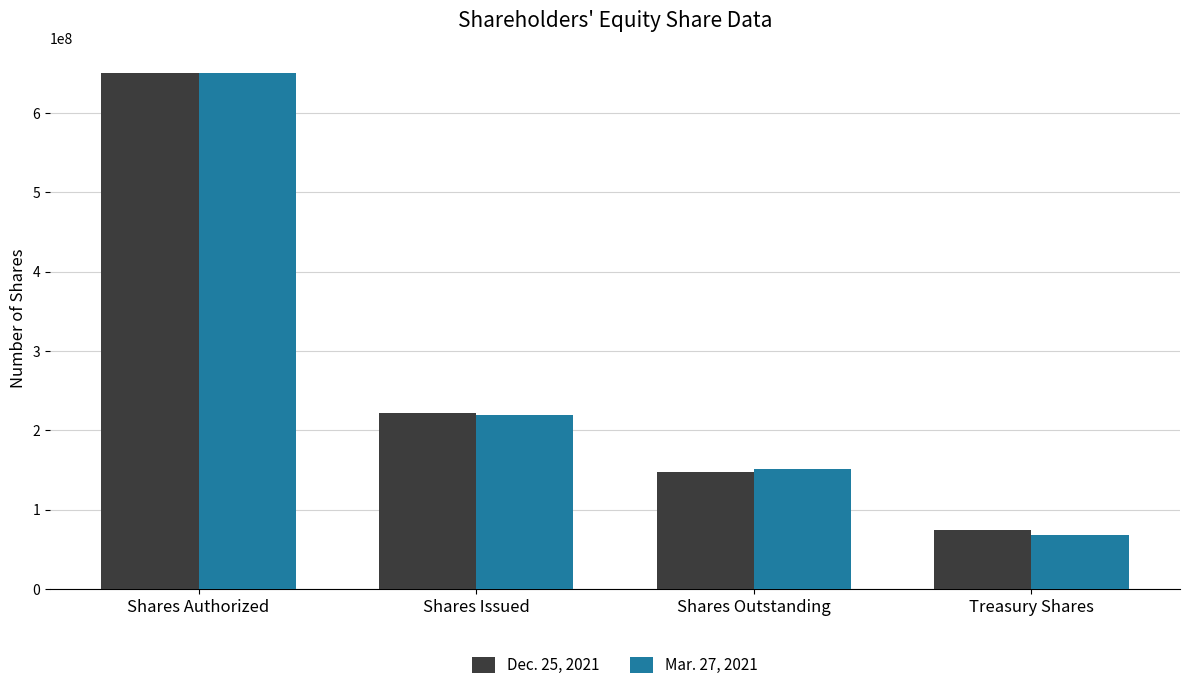

What is the label of the 3rd bar from the left?

Shares Outstanding